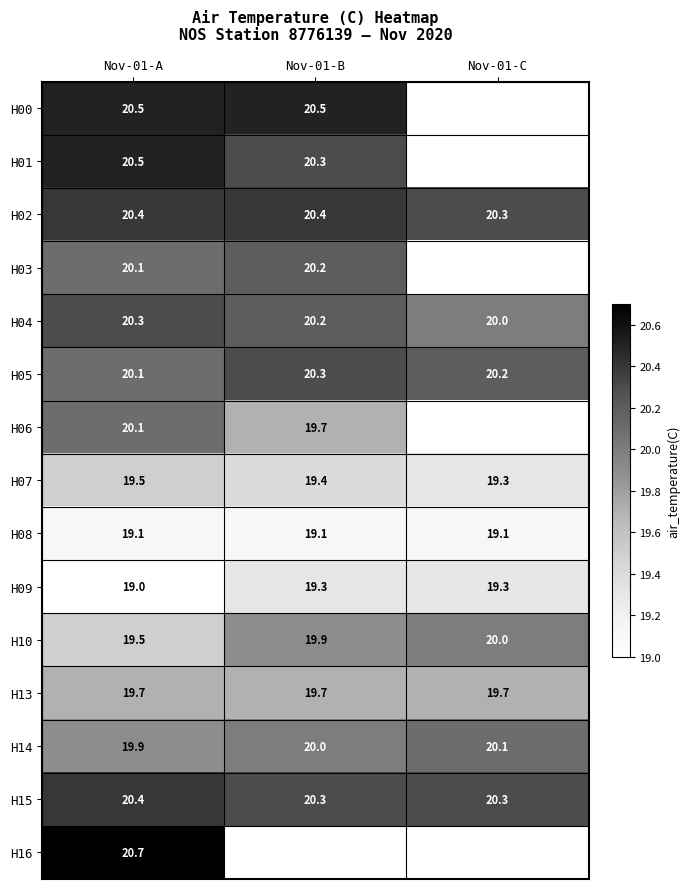

What is the minimum value for H04?

20.0